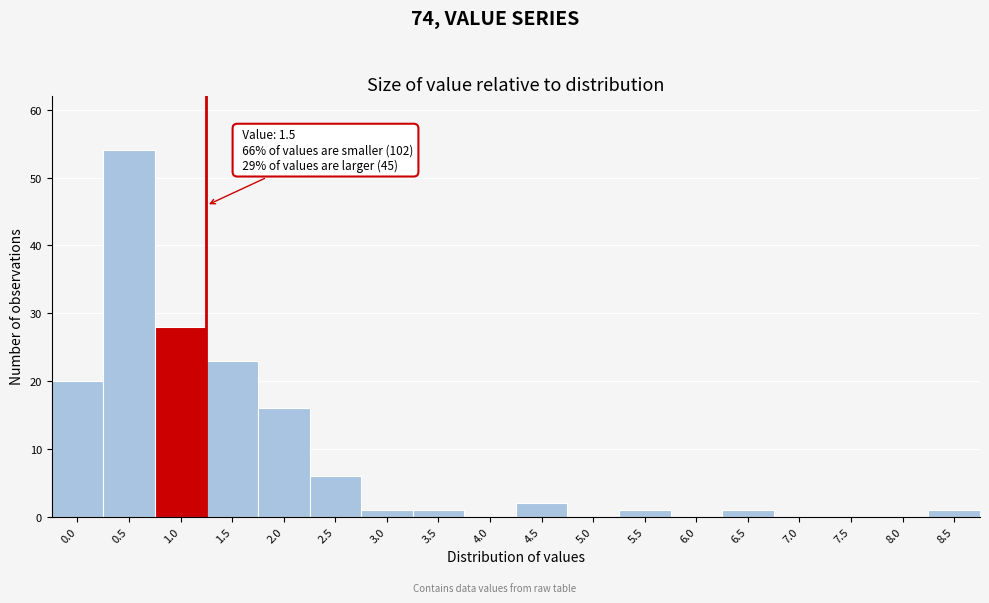

Reading right to left, what are all the values shown in this chart?

8.5=1	8.0=0	7.5=0	7.0=0	6.5=1	6.0=0	5.5=1	5.0=0	4.5=2	4.0=0	3.5=1	3.0=1	2.5=6	2.0=16	1.5=23	1.0=28	0.5=54	0.0=20